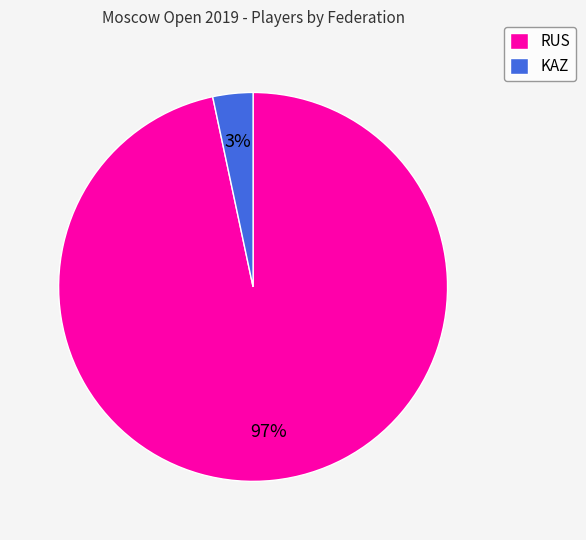

What percentage is the KAZ slice, to the nearest percent?

3%